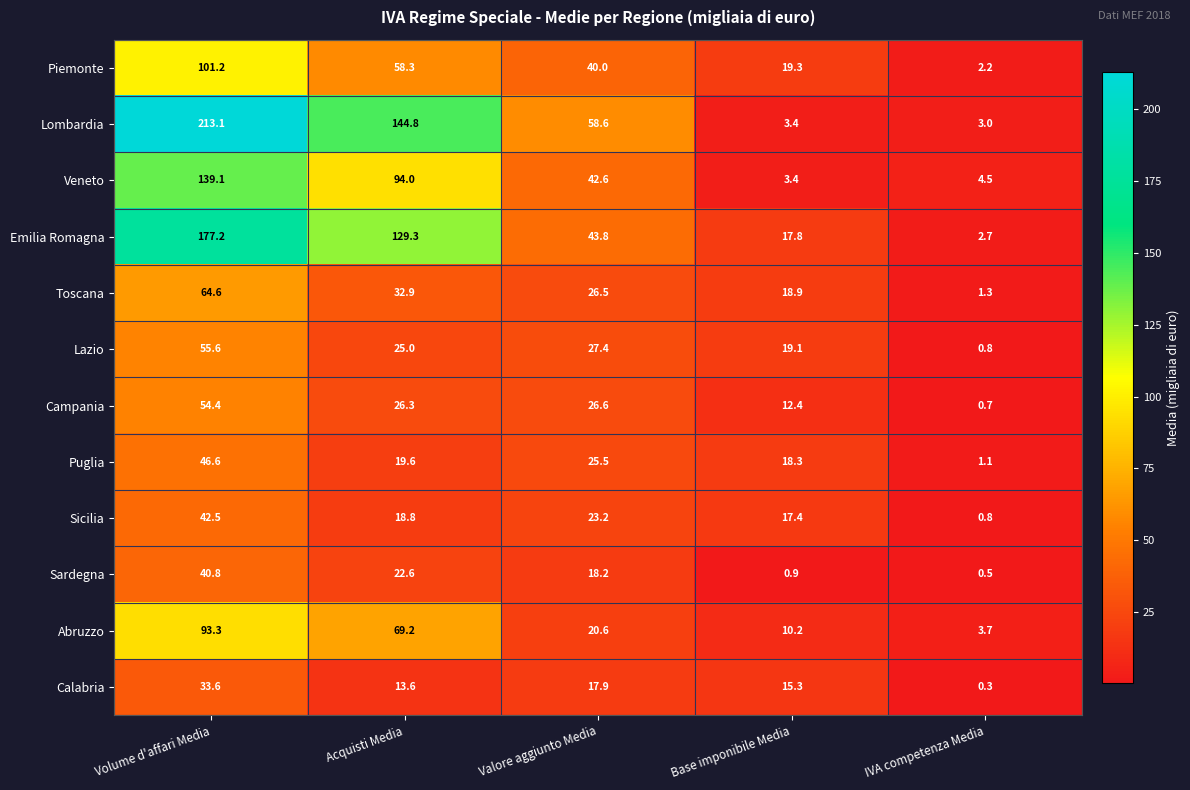

How many values in the Puglia series exceed 19?

3